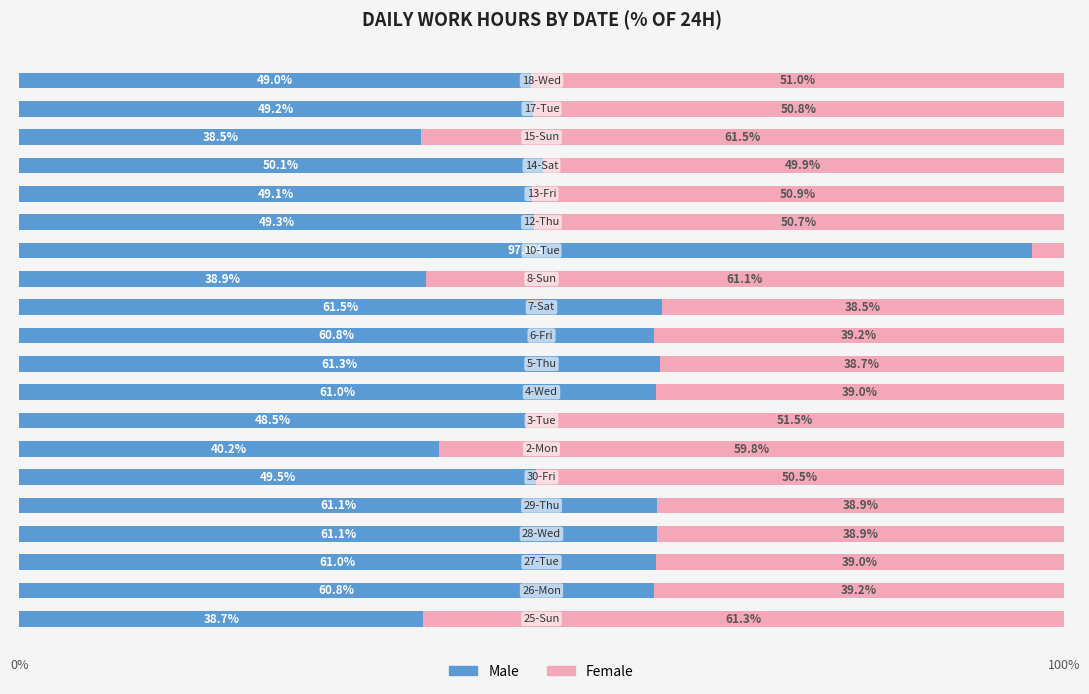

How many distinct data groups are displayed?

2